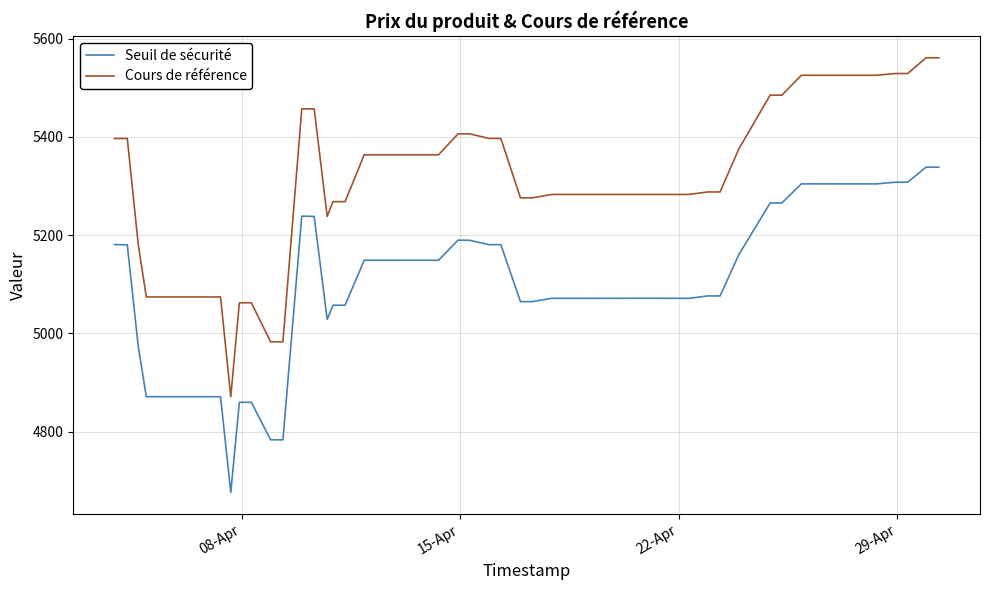

What is the lowest value of the Seuil de sécurité series?

4676.2